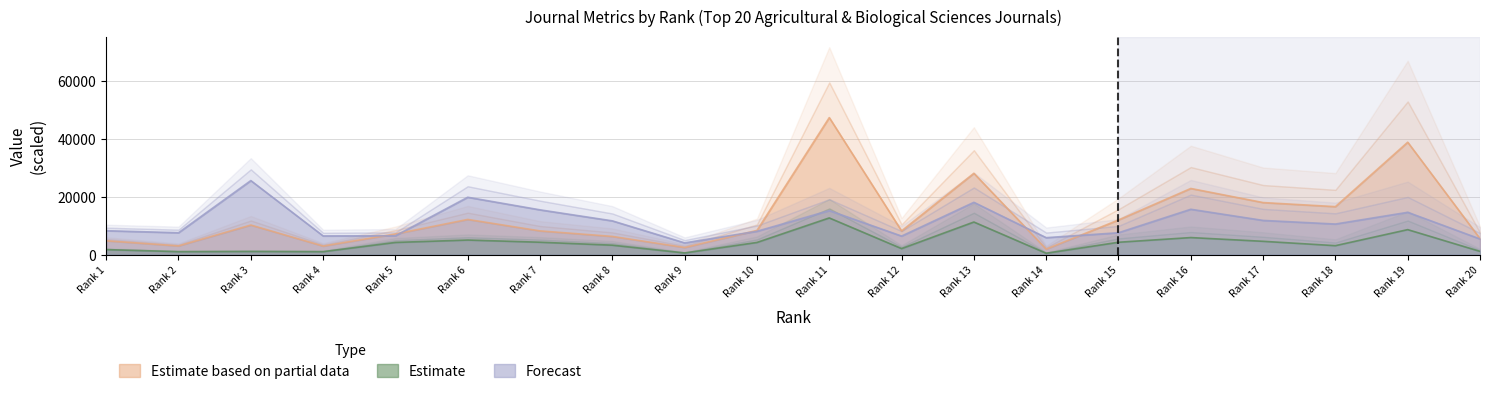

How many lines are shown in the chart?

3